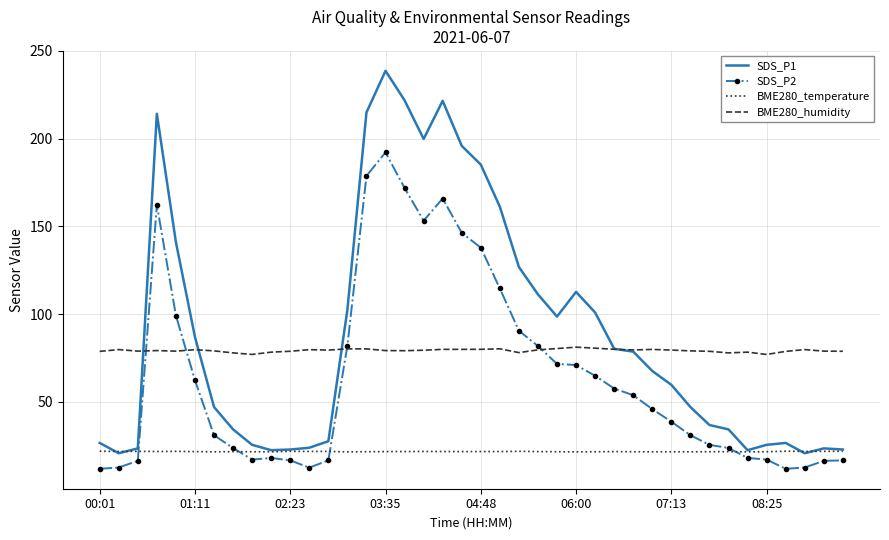

What is the average value of the SDS_P2 series?

64.8